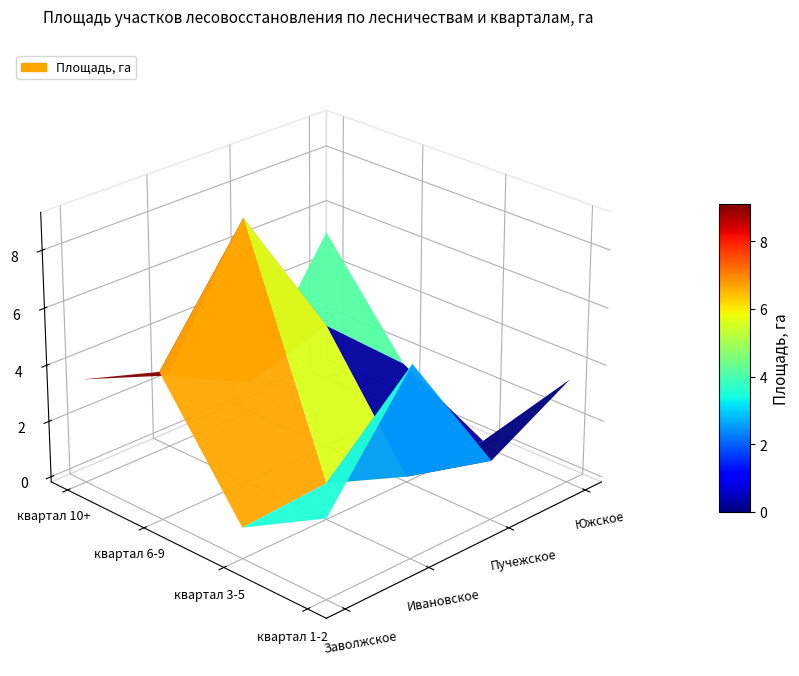

How many data points in Заволжское are above 3?

2